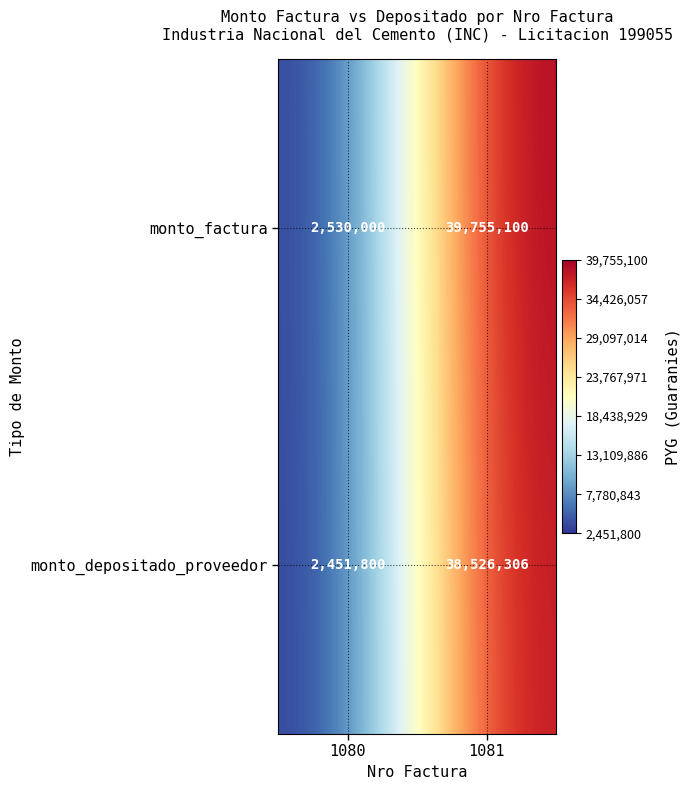

At 1081, list the series in order from largest to smallest.

monto_factura, monto_depositado_proveedor